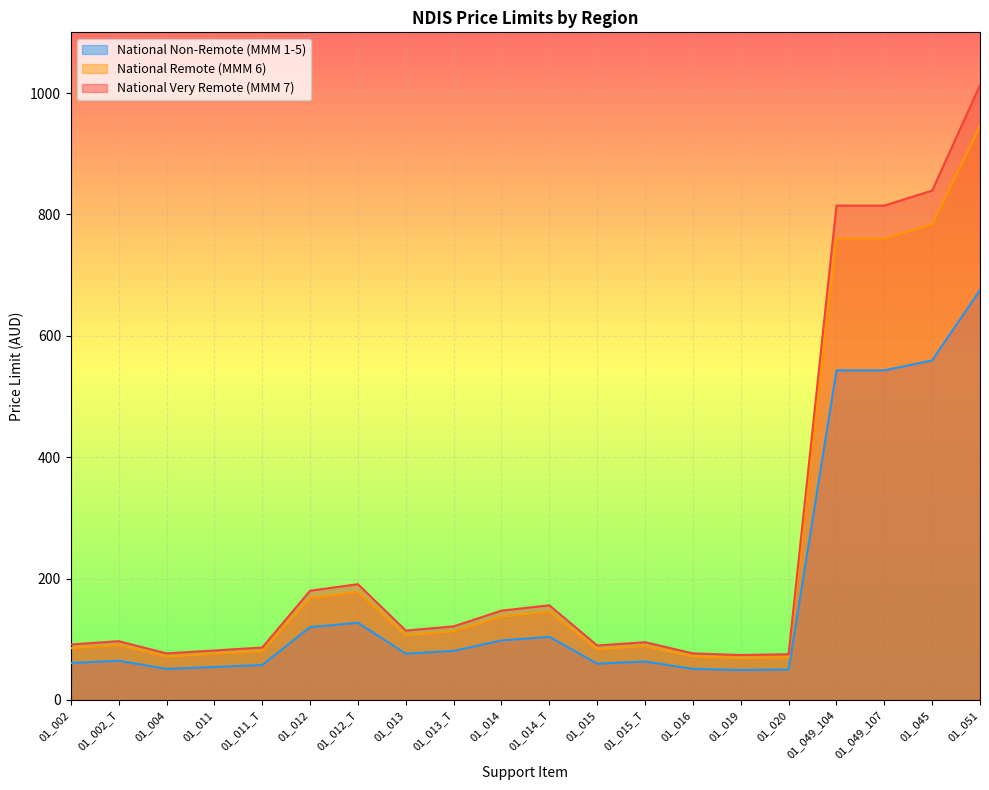

At which label does National Remote (MMM 6) first exceed 106?

01_012